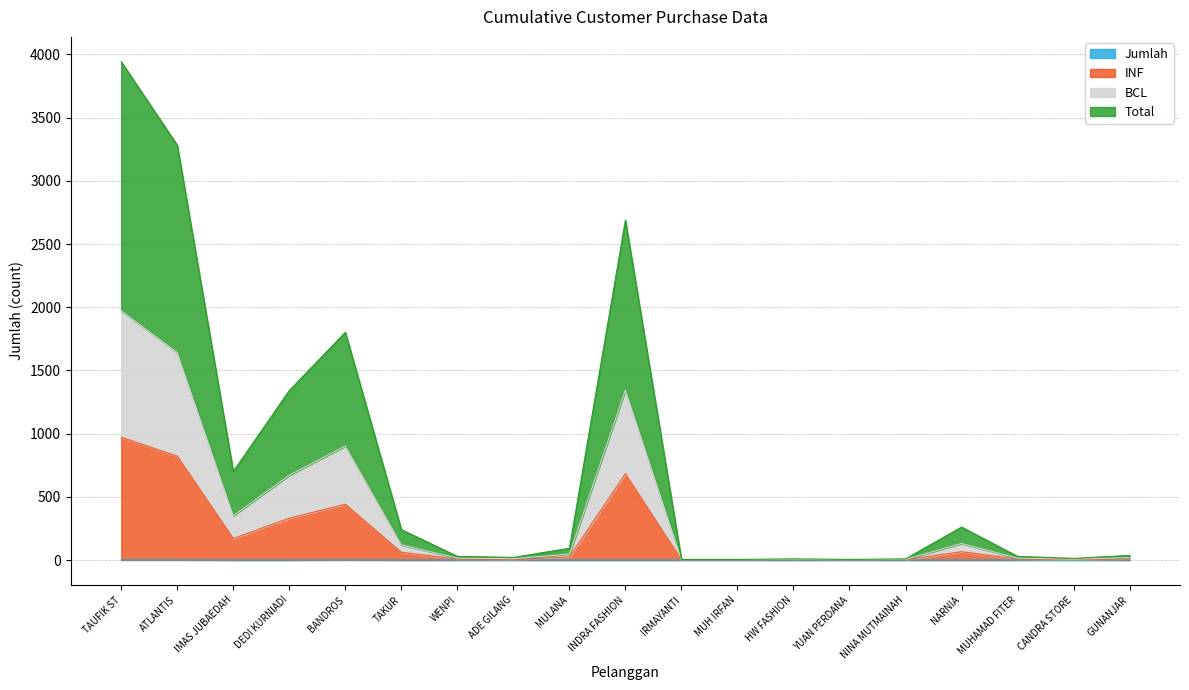

True or false: Jumlah and INF intersect in this chart.

False